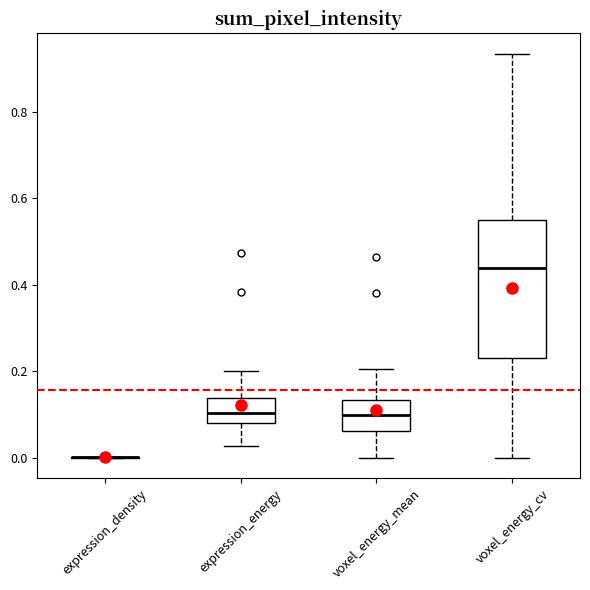

Reading left to right, transcribe this box plot: for each box, give where its median line is, the range the box spans, and where its two whiskers end, as read against the y-axis. The values are not printed on the chart, so give them approximately, as read against the axis.

expression_density: box collapsed to a line at 0.00, whiskers 0.00 to 0.00
expression_energy: median 0.10, box 0.08 to 0.14, whiskers 0.02 to 0.20
voxel_energy_mean: median 0.10, box 0.06 to 0.14, whiskers 0.00 to 0.20
voxel_energy_cv: median 0.44, box 0.24 to 0.56, whiskers 0.00 to 0.94